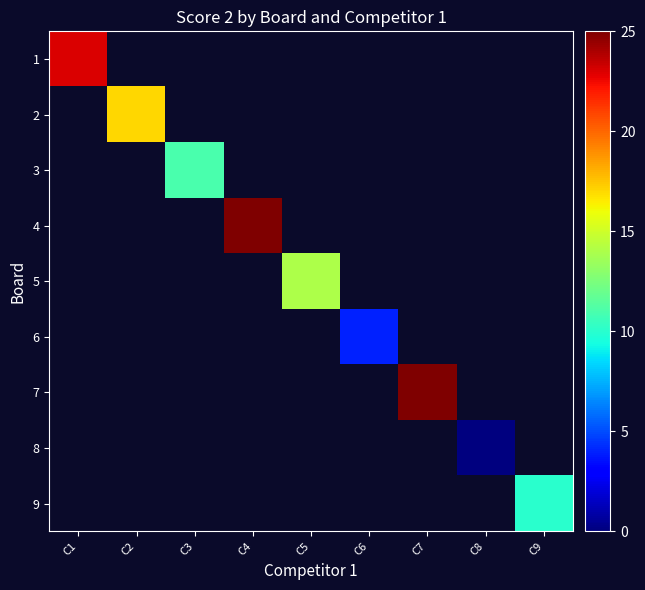

At C5, list the series in order from largest to smallest.

5, 1, 2, 3, 4, 6, 7, 8, 9